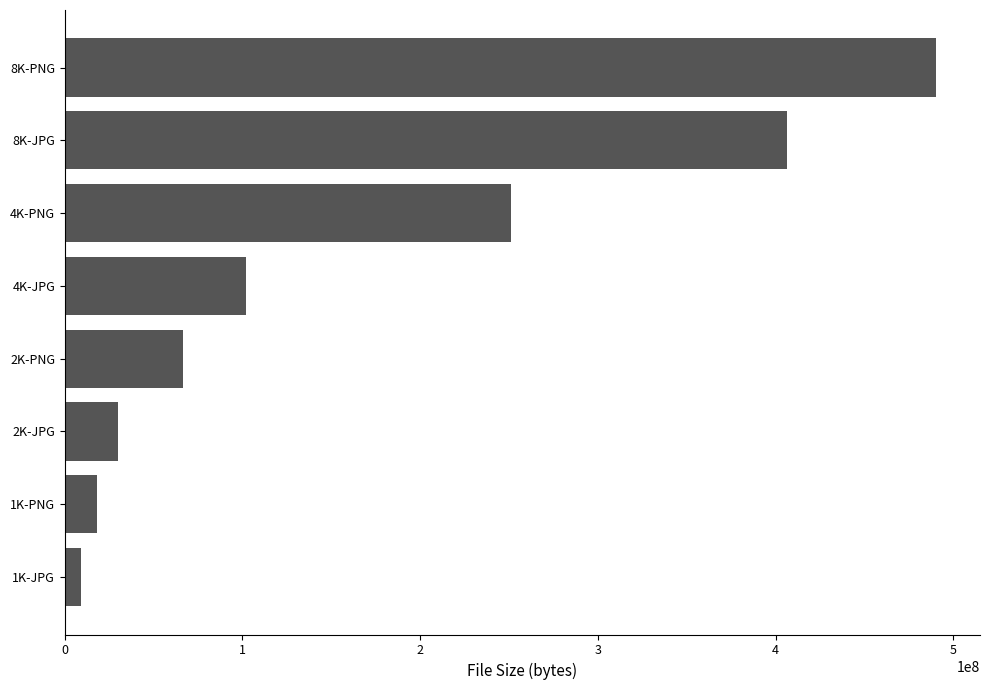

Where is the data nearest to the value 249907816?

4K-PNG